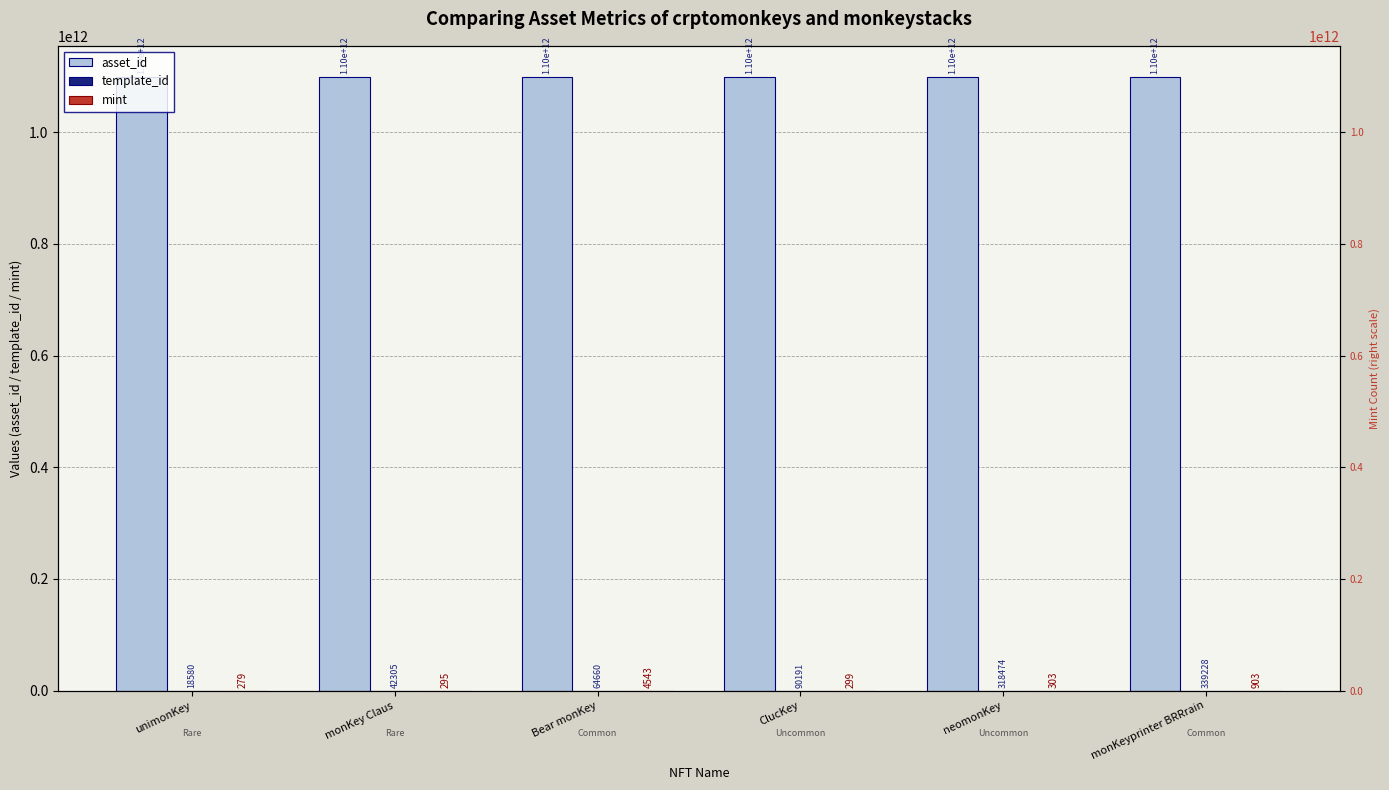

Rank the series at Bear monKey from highest to lowest value.

asset_id, template_id, mint